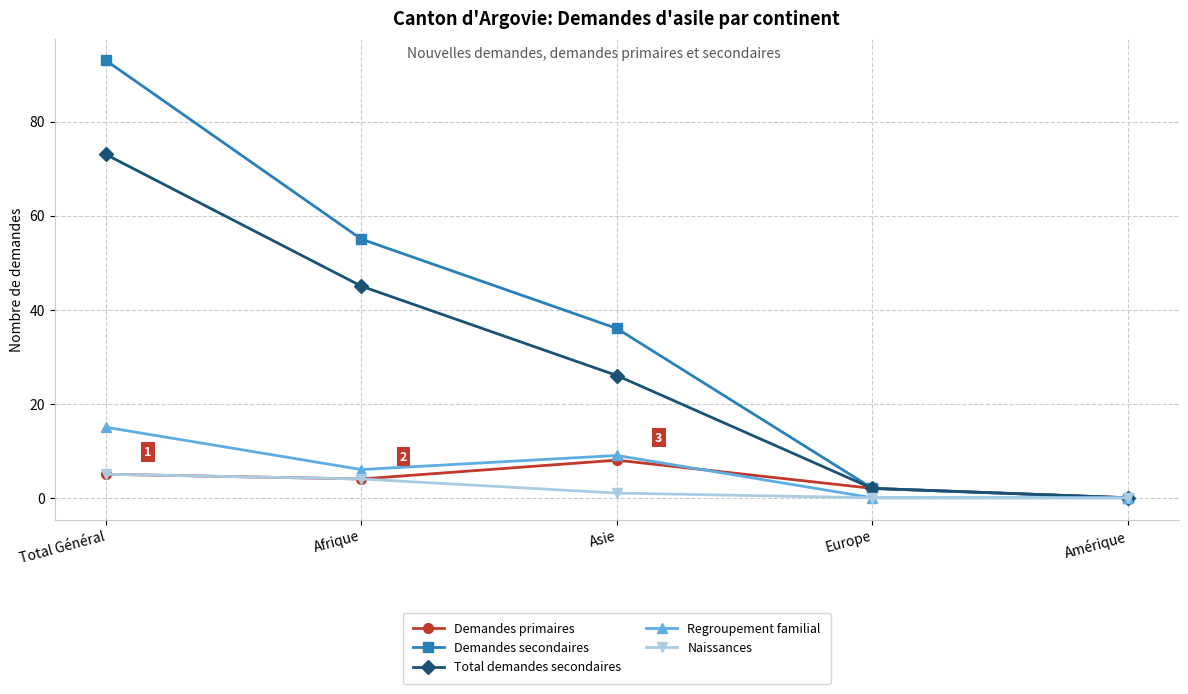

What is the label of the 4th point from the left?

Europe